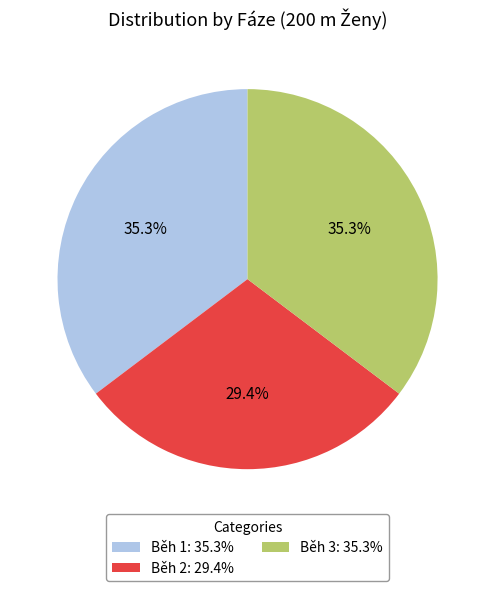

Count the number of slices in the pie.

3